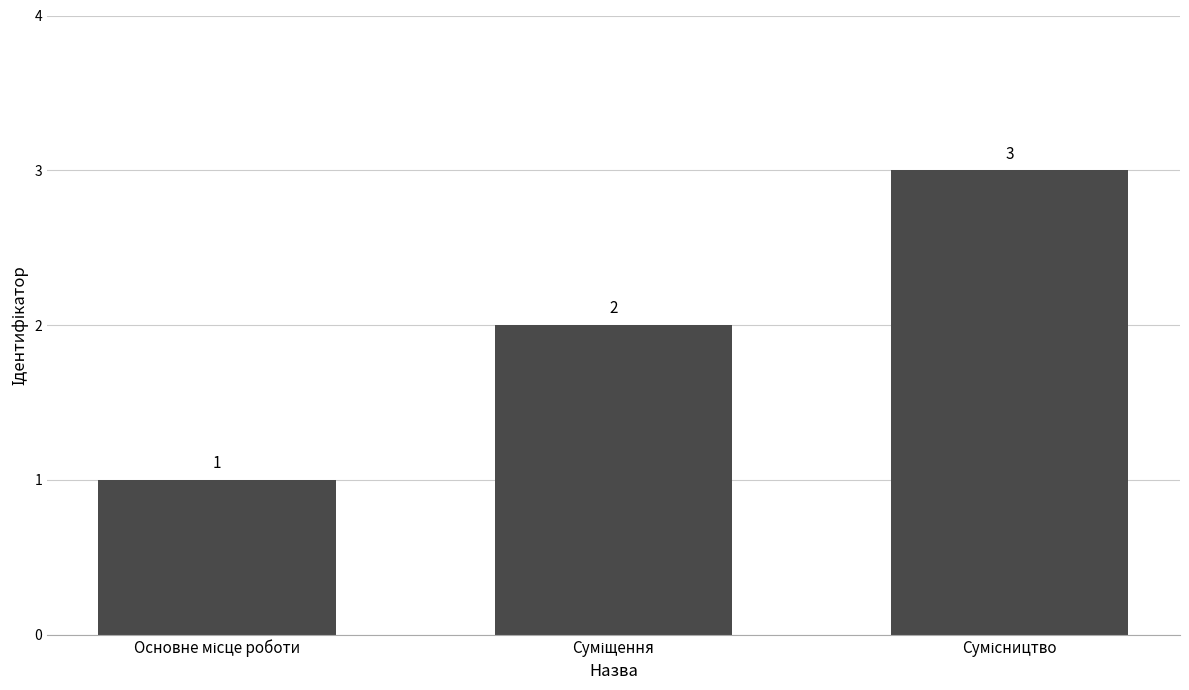

What is the difference between the maximum and minimum values?

2